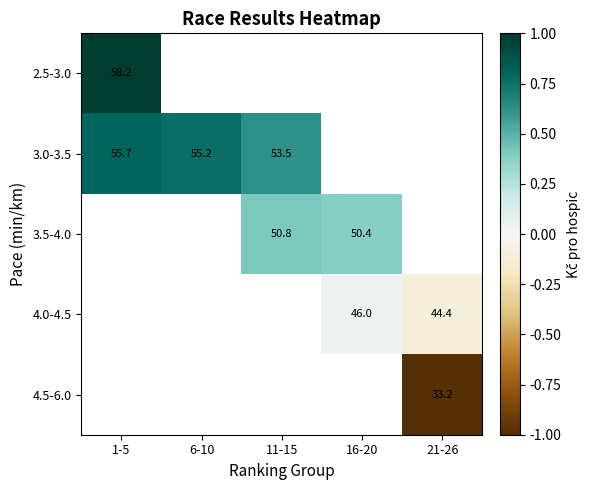

The value of 3.0-3.5 at 1-5 is 55.7. True or false?

True